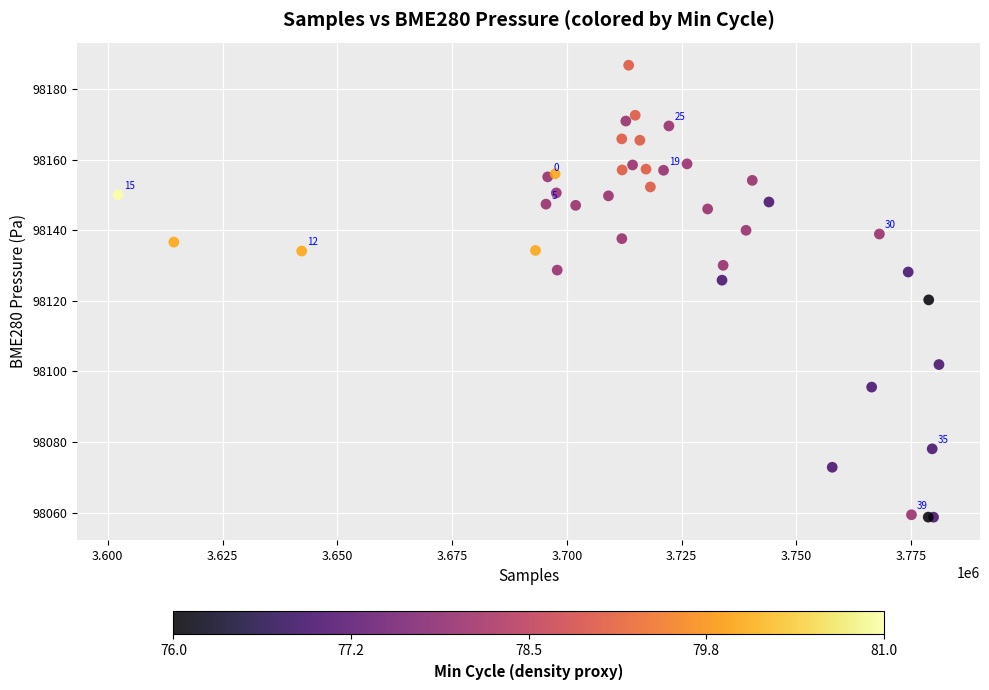

What Y value in the scatter plot is closest to 98122?

98120.3